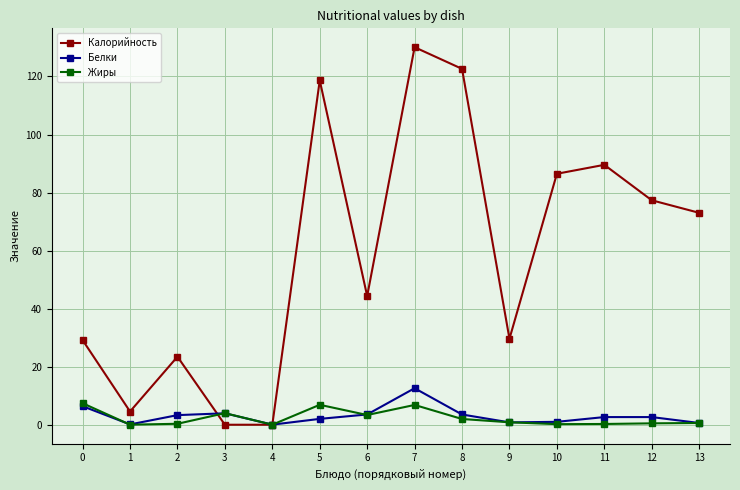

At how many categories does at least one series exceed 61?

7